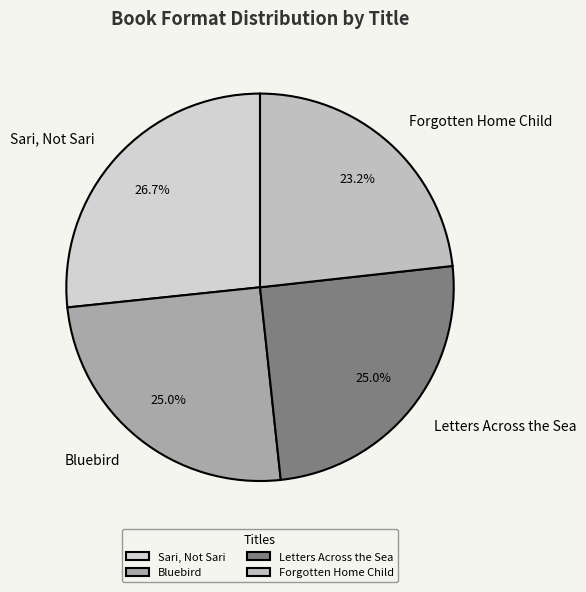

What percentage is the Bluebird slice, to the nearest percent?

25%